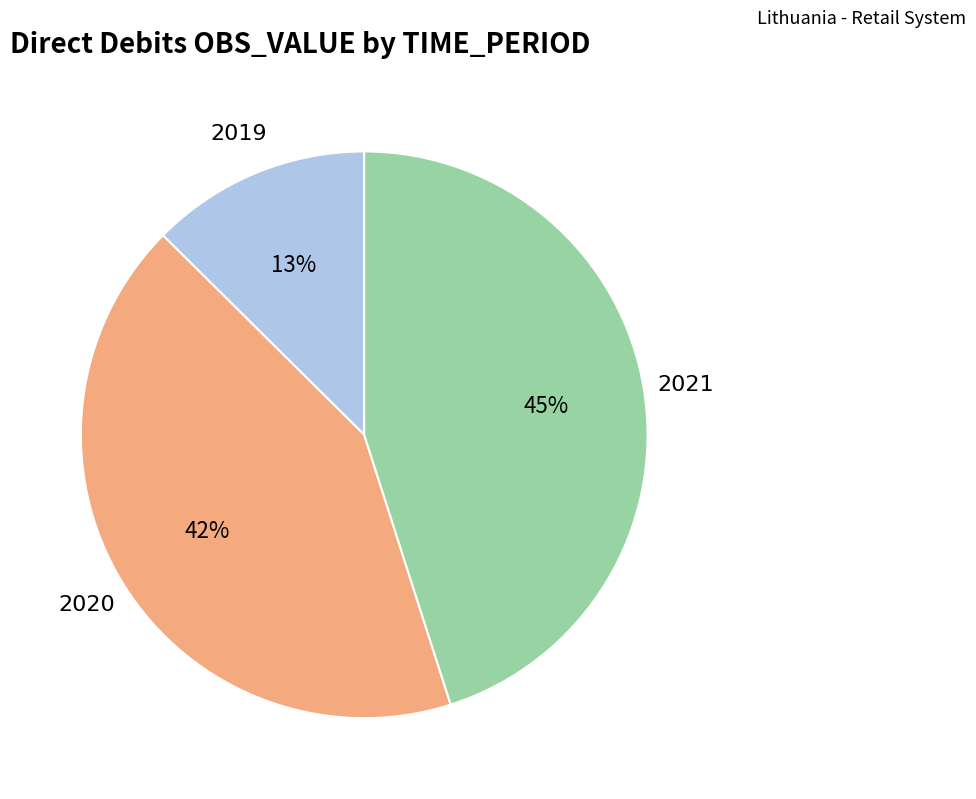

Is there any slice that represents more than half of the pie?

No